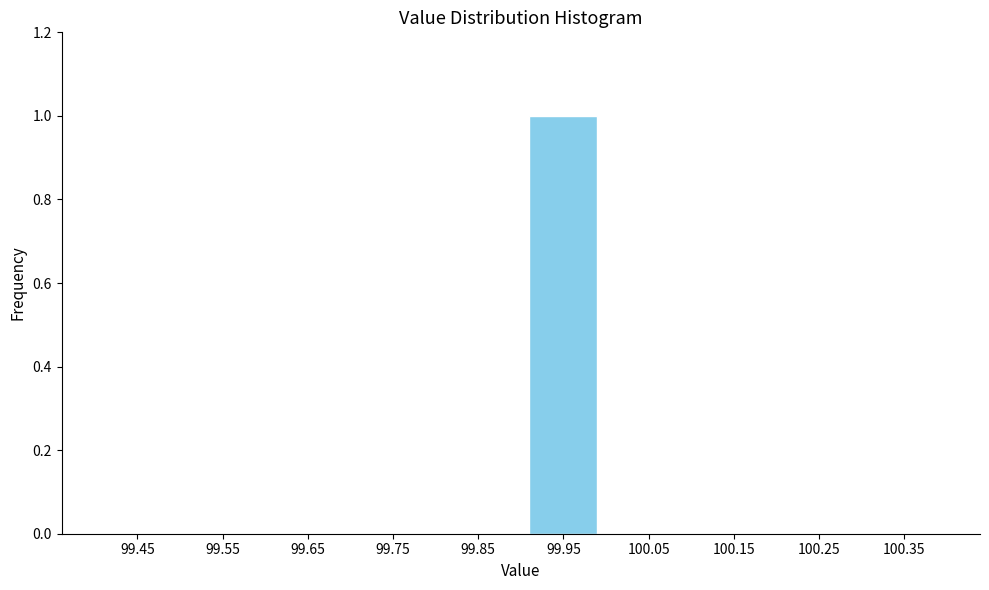

Reading right to left, list all the values displayed in this chart.

100.35=0	100.25=0	100.15=0	100.05=0	99.95=1	99.85=0	99.75=0	99.65=0	99.55=0	99.45=0